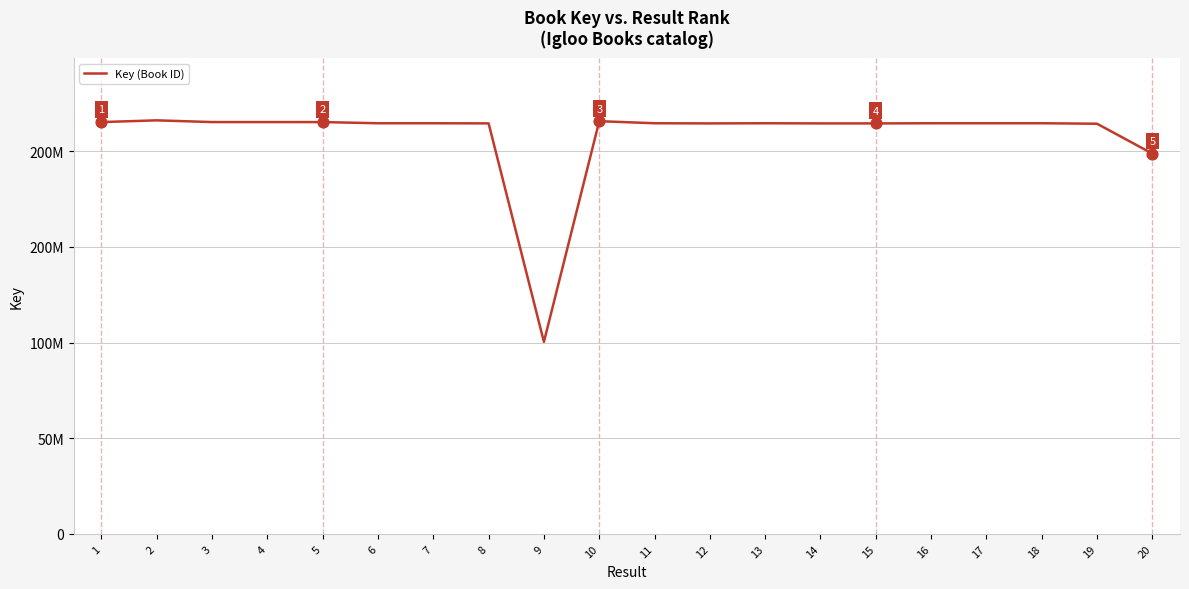

What is the change in value from 12 to 18?

+84037